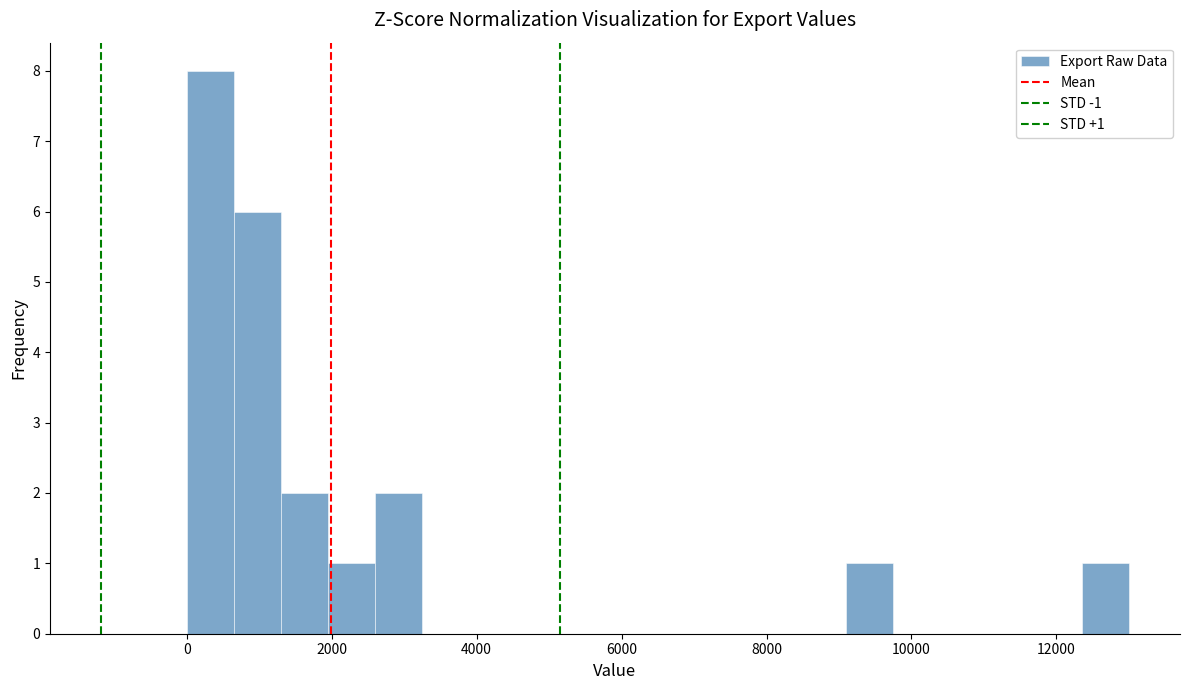

Read against the x-axis, roughly where is the centre of the tallest bar?

400